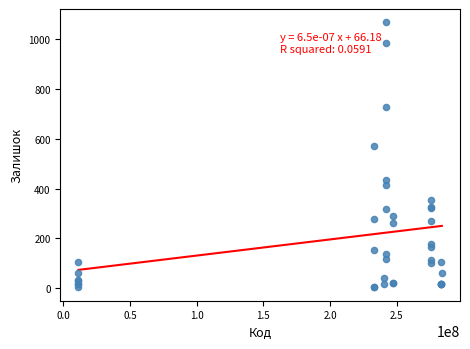

What Y value in the scatter plot is closest to 535?

570